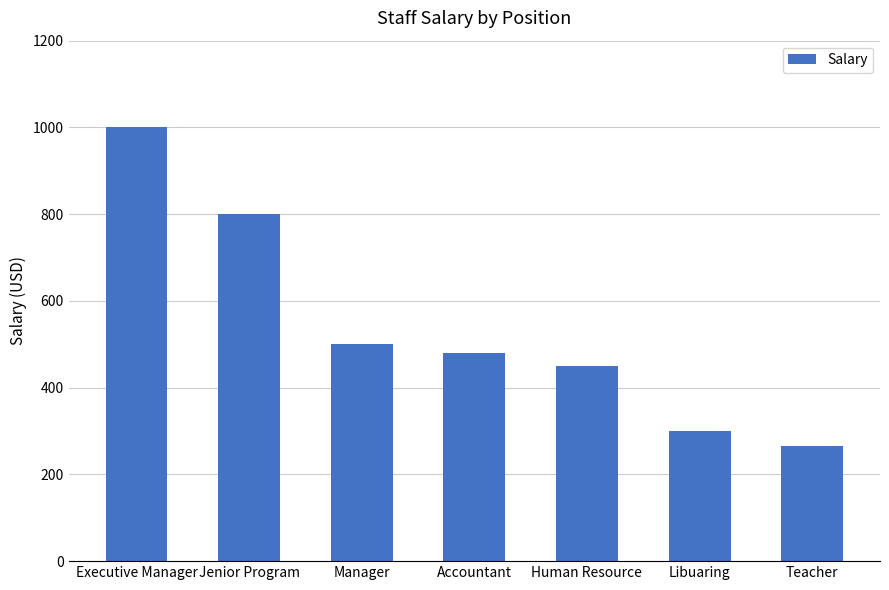

Rank the categories by value from lowest to highest.

Teacher, Libuaring, Human Resource, Accountant, Manager, Jenior Program, Executive Manager